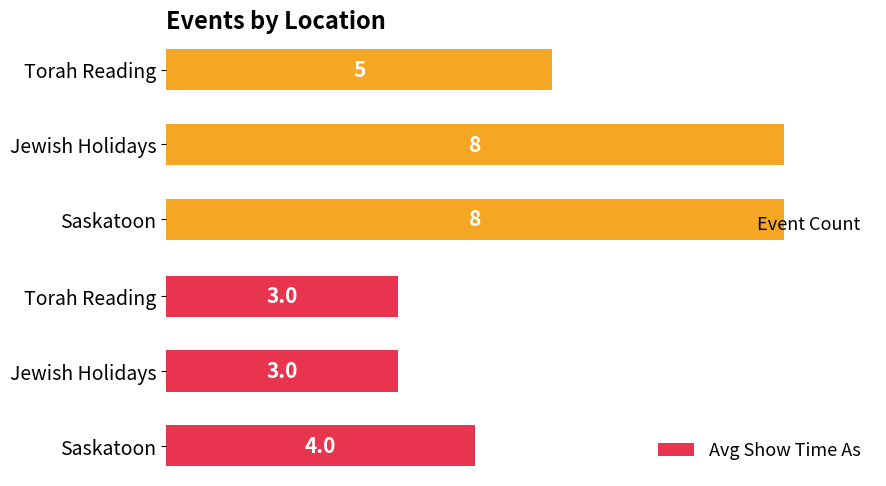

List the series in order of their peak value, lowest first.

Avg Show Time As, Event Count